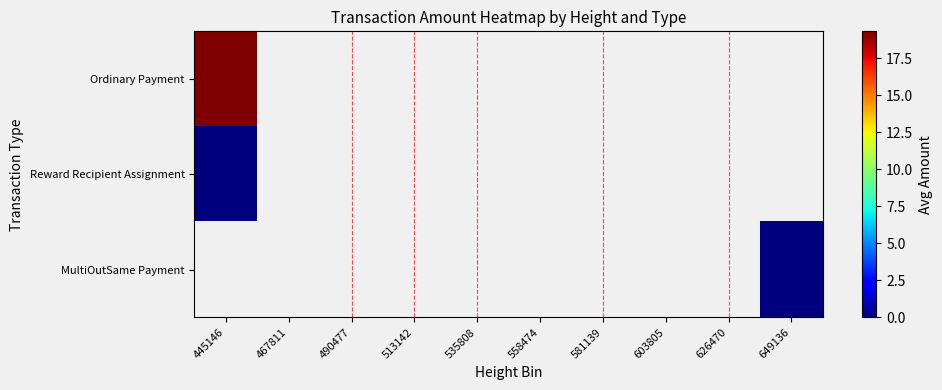

At which category does the chart reach its minimum across all series?

445146